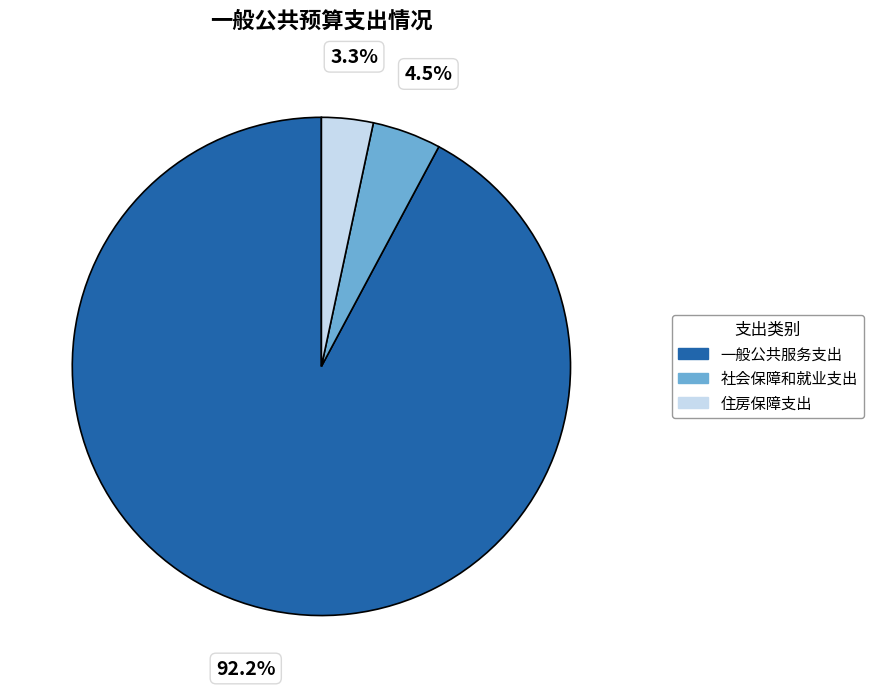

Is 社会保障和就业支出 the majority of the pie?

No